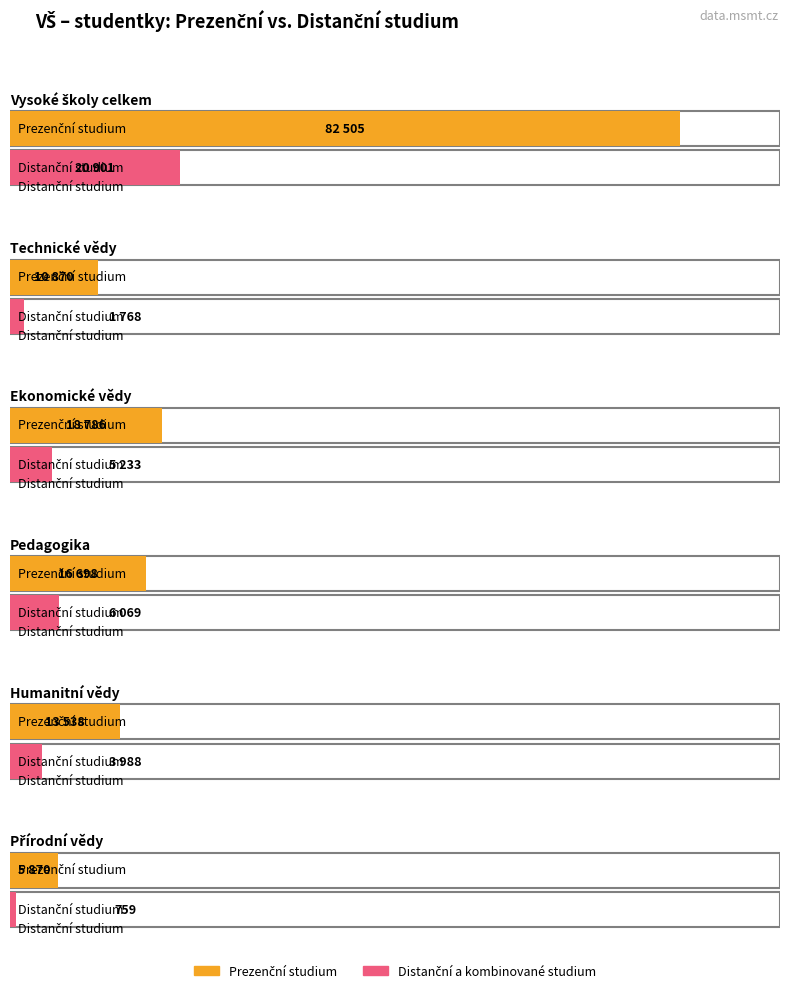

Rank the categories by Prezenční studium value from highest to lowest.

Vysoké školy celkem, Ekonomické vědy, Pedagogika, Humanitní vědy, Technické vědy, Přírodní vědy